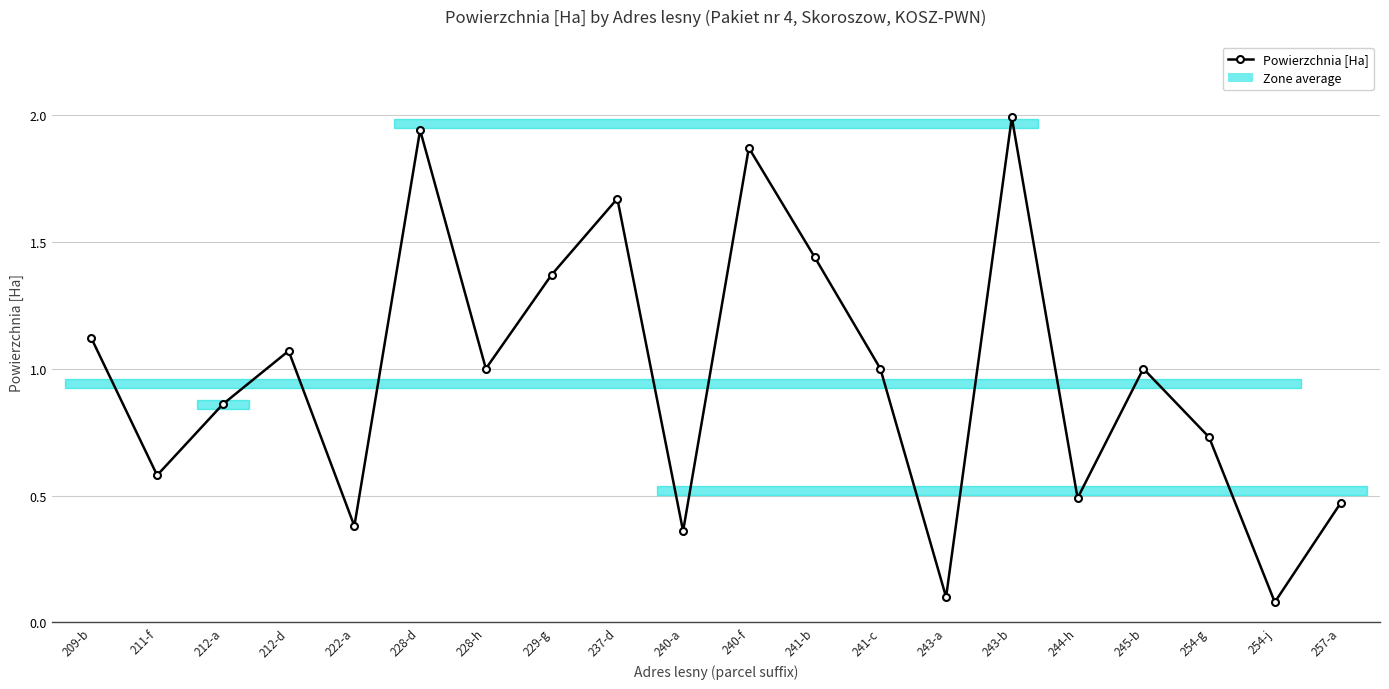

Where does the data first go above 1?

209-b